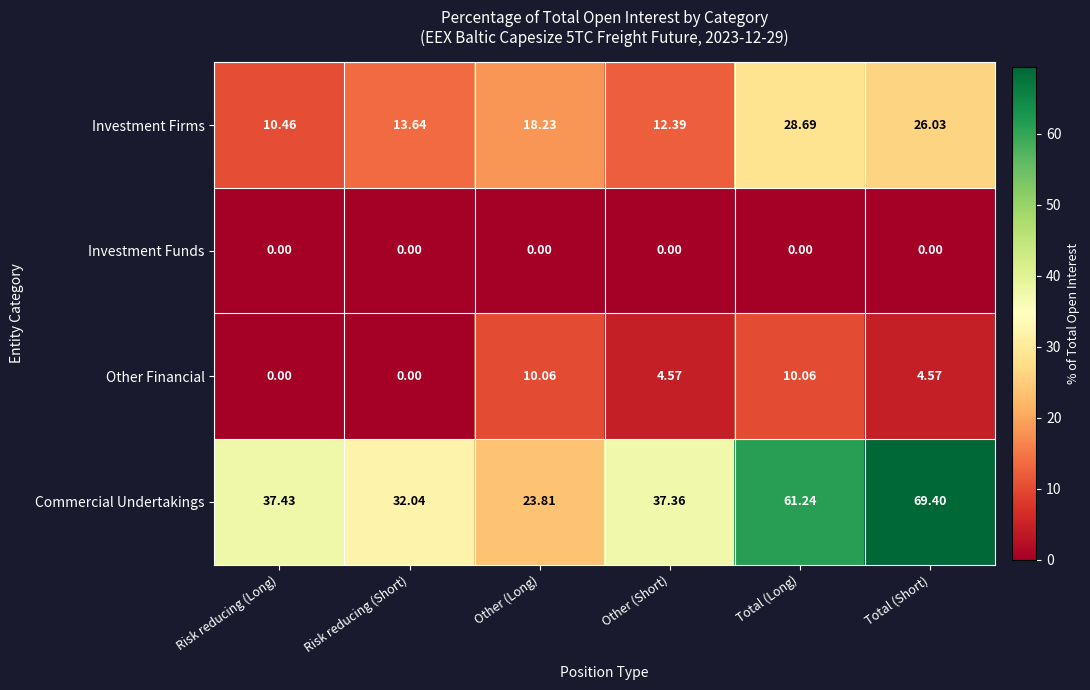

How many series are shown in this chart?

4